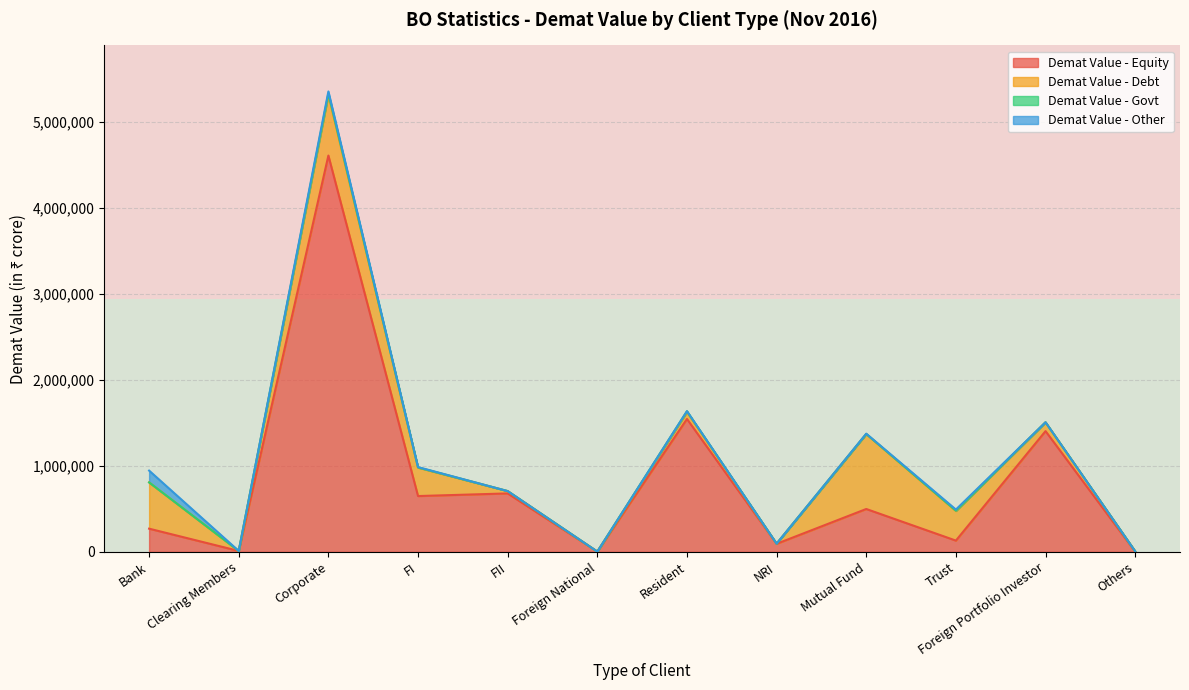

What is the highest value of the Demat Value - Equity series?

4606076.5